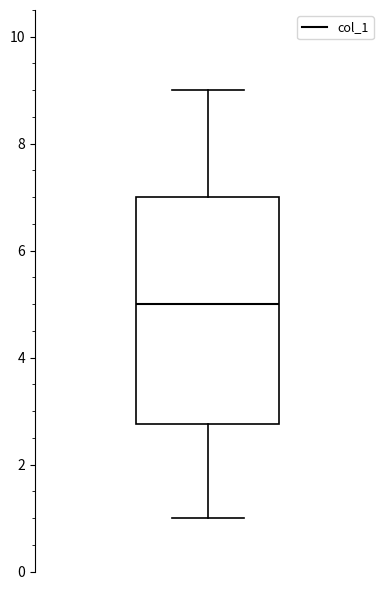

Where does the upper whisker of the box end on the y-axis? The values are not printed on the chart, so give them approximately, as read against the axis.

9.0